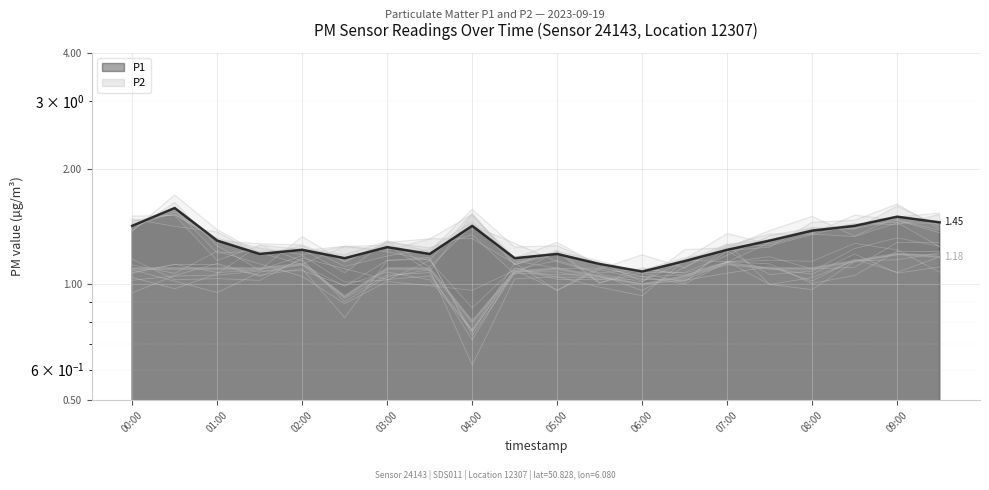

Is it true that P2 equals 1.7 at 02:00?

False